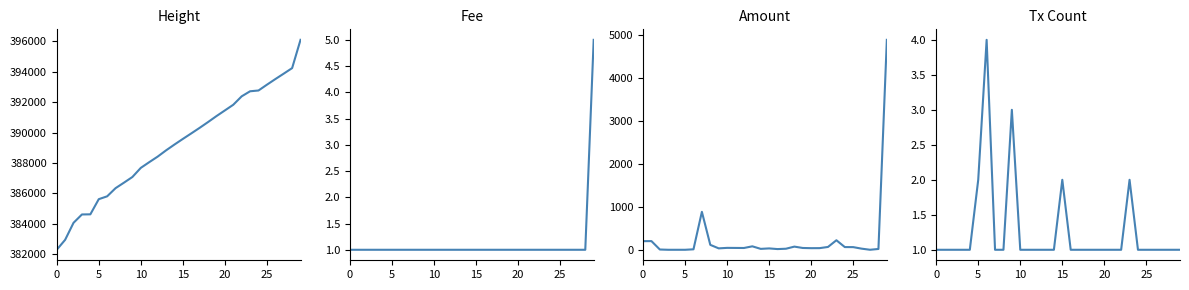

Count the number of categories in the chart.

30